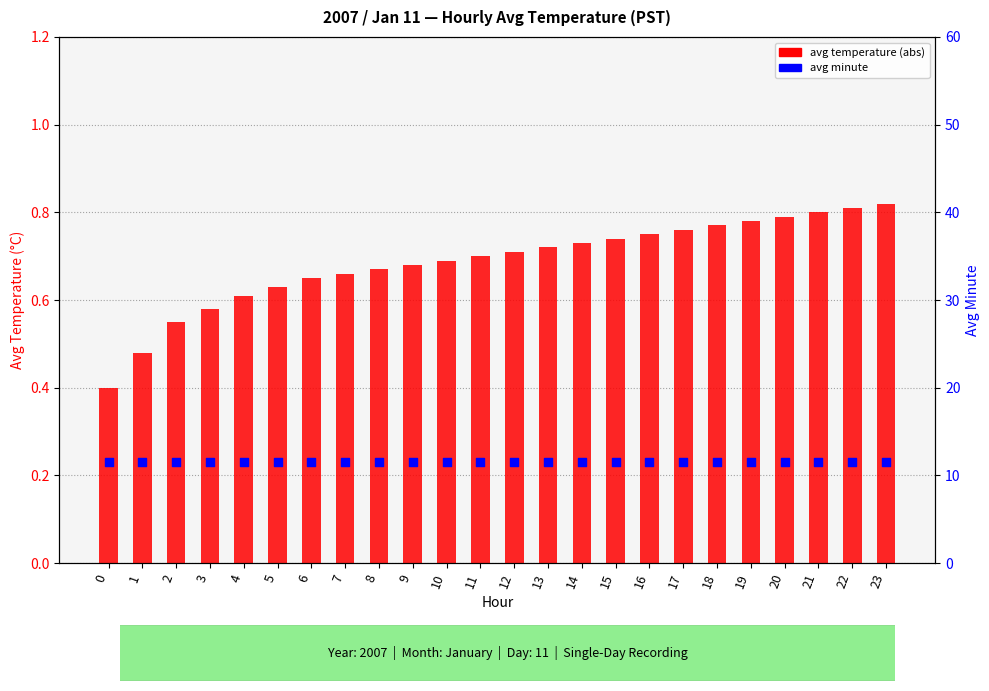

Which series has the widest spread of Y values?

avg temperature (abs)